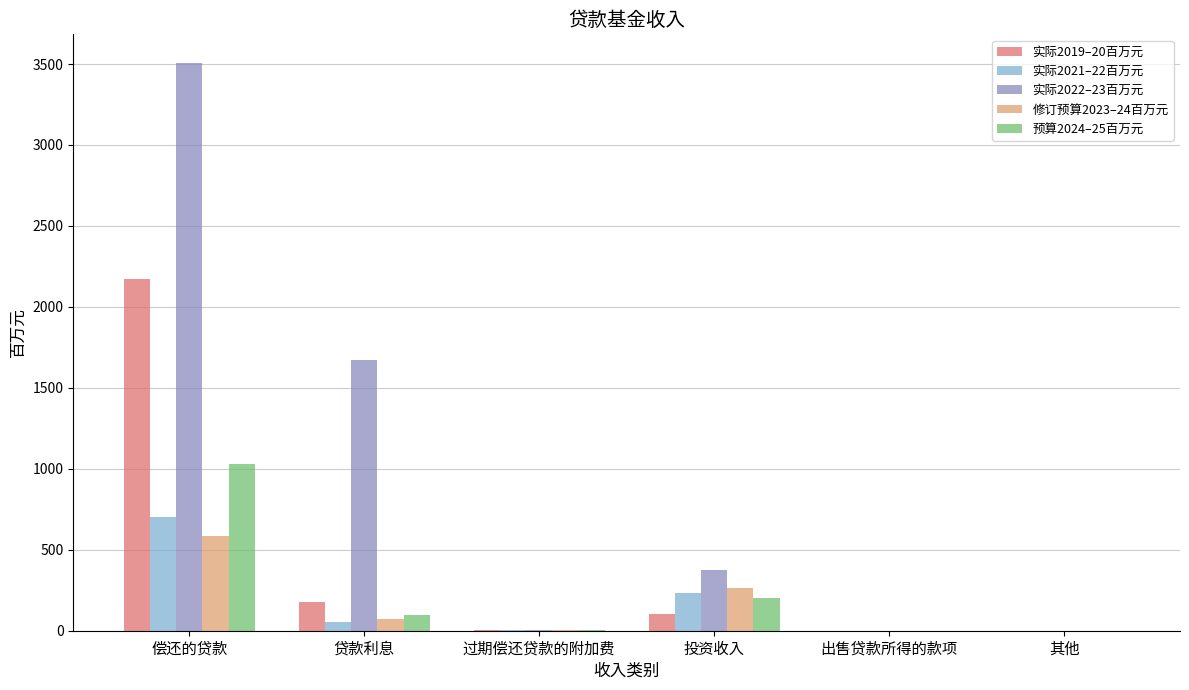

At which category is the sum across all series the highest?

偿还的贷款